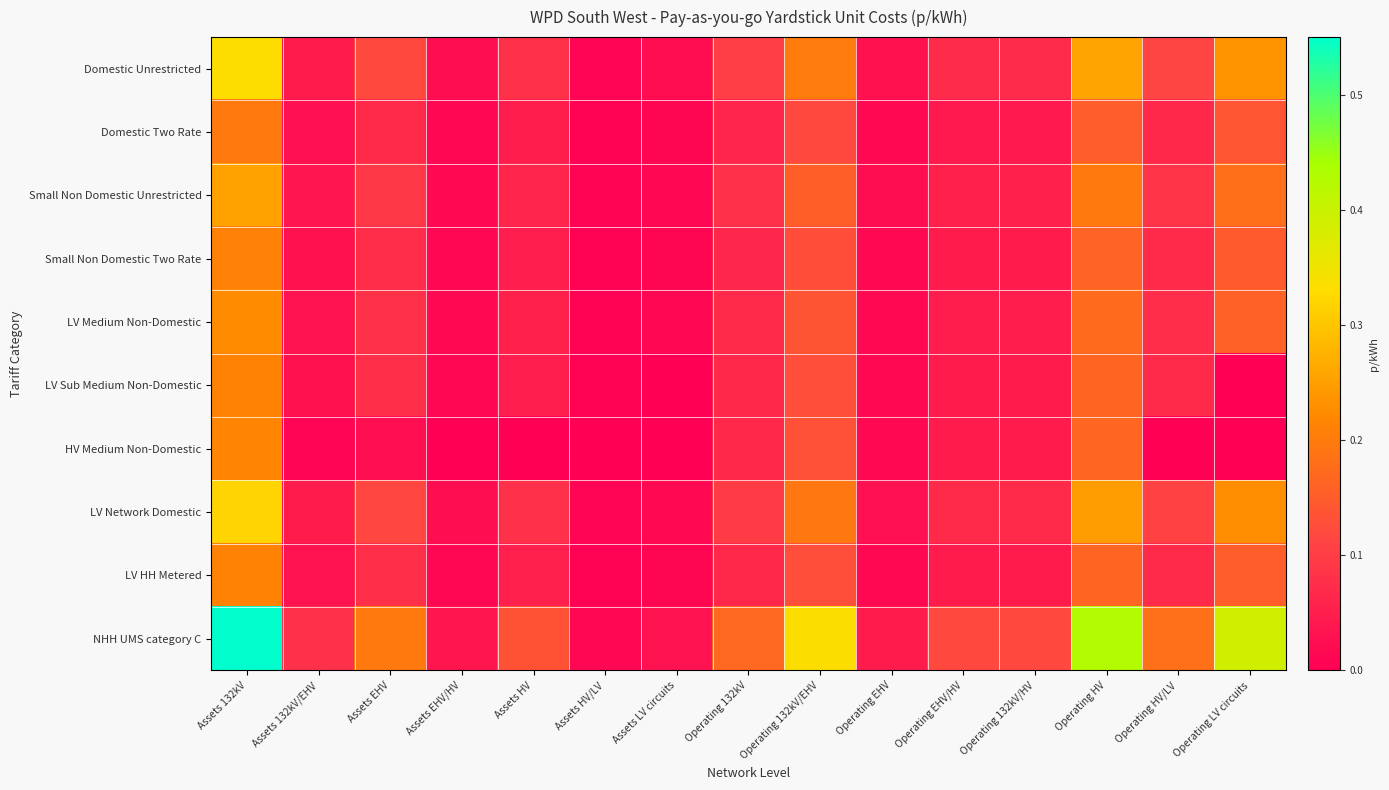

List the series in order of their peak value, lowest first.

Domestic Two Rate, Small Non Domestic Two Rate, LV Sub Medium Non-Domestic, LV HH Metered, HV Medium Non-Domestic, LV Medium Non-Domestic, Small Non Domestic Unrestricted, LV Network Domestic, Domestic Unrestricted, NHH UMS category C